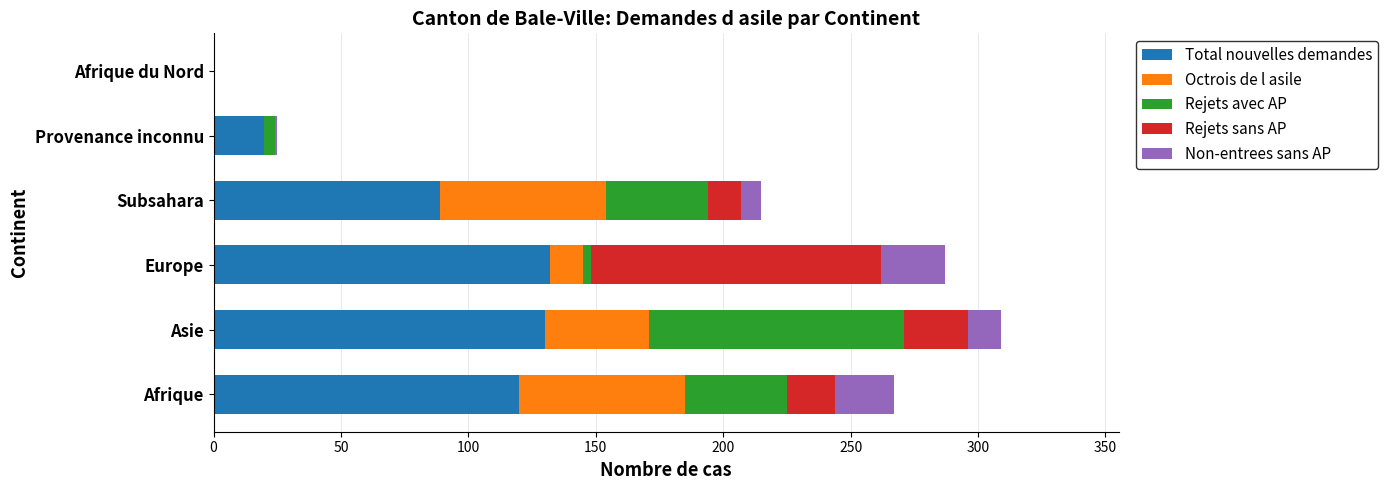

What is the total value across all series at Afrique?

267